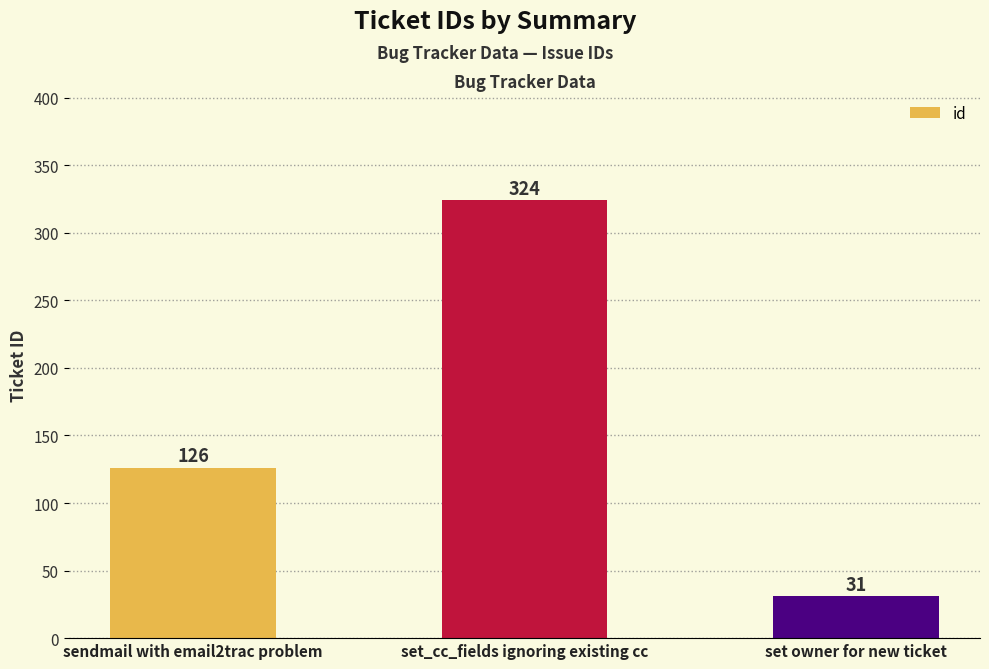

How many bars are there in total?

3